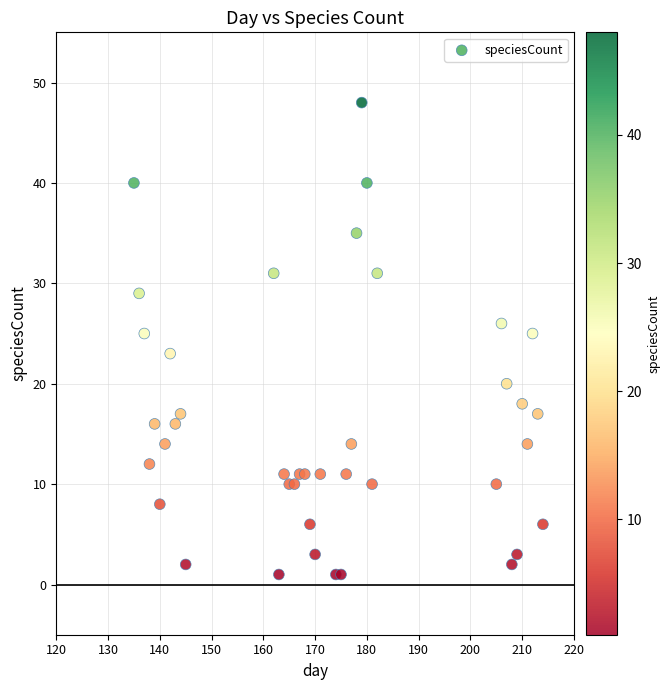

What is the range of X values (max minus min)?

79